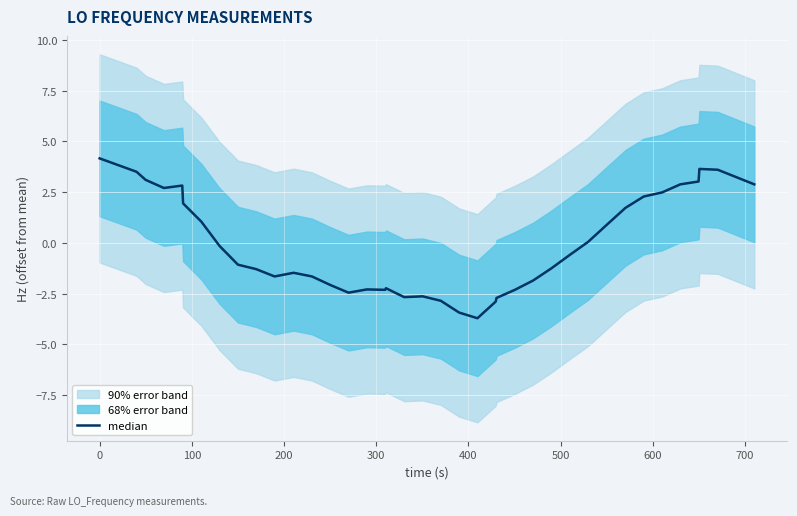

How many categories are shown in the chart?

40